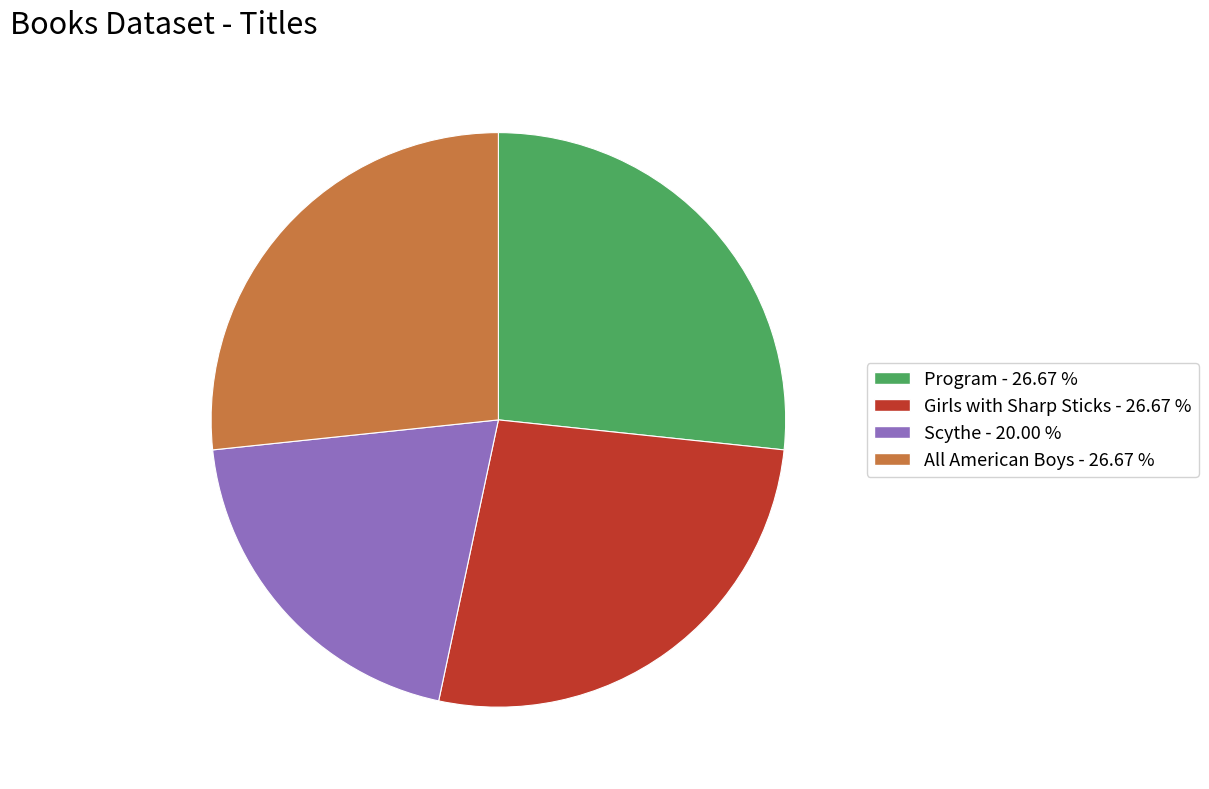

True or false: Program accounts for 27% of the total.

True